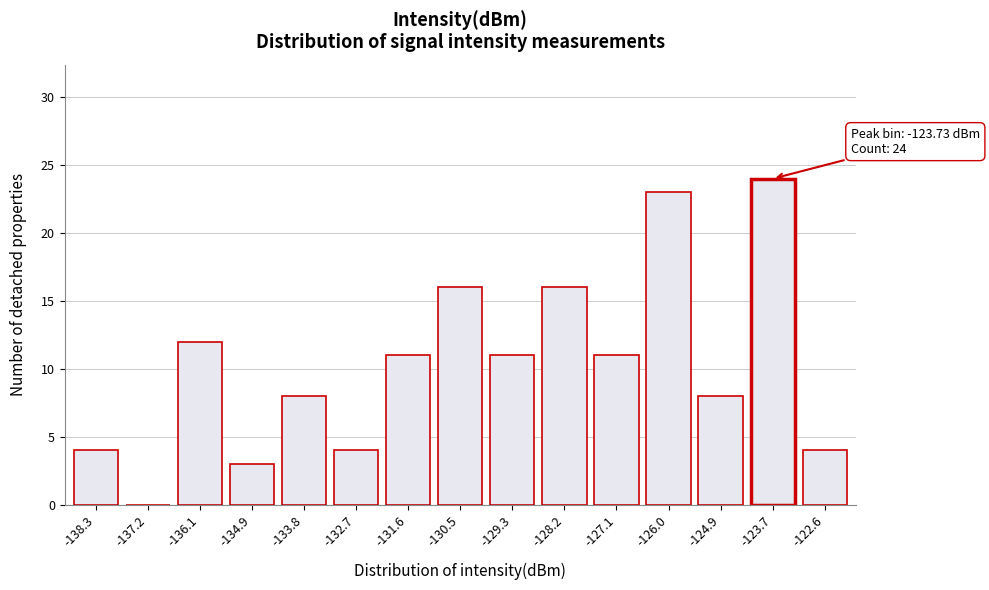

Reading left to right, extract all data points from this chart.

-138.3=4	-137.2=0	-136.1=12	-134.9=3	-133.8=8	-132.7=4	-131.6=11	-130.5=16	-129.3=11	-128.2=16	-127.1=11	-126.0=23	-124.9=8	-123.7=24	-122.6=4